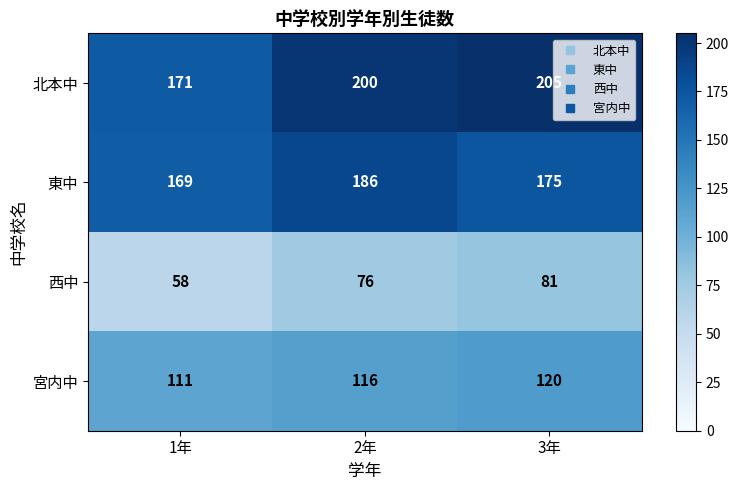

True or false: 北本中 has a value of 200 at 2年.

True